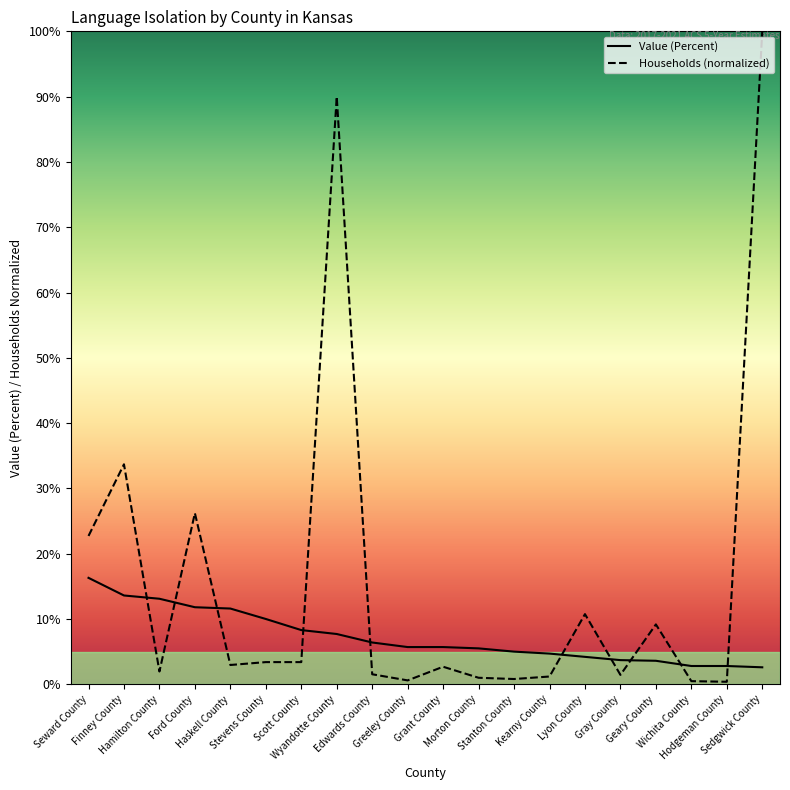

Which series has the widest spread of values?

Households (normalized)